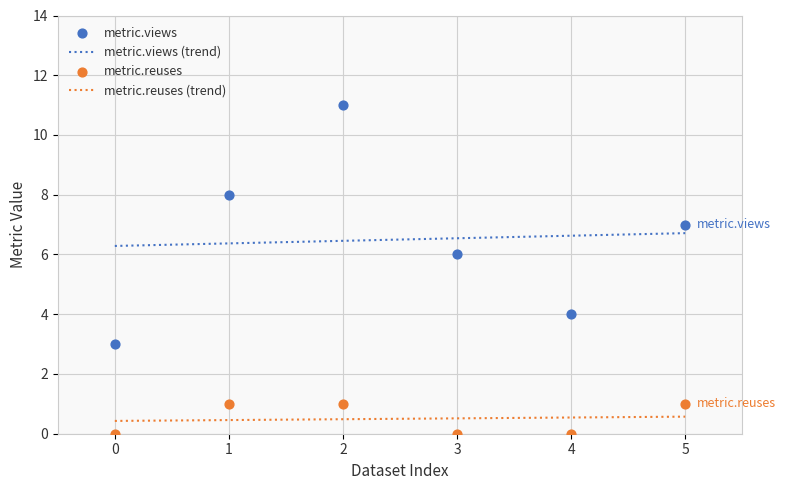

Which series has the largest total across all categories?

metric.views